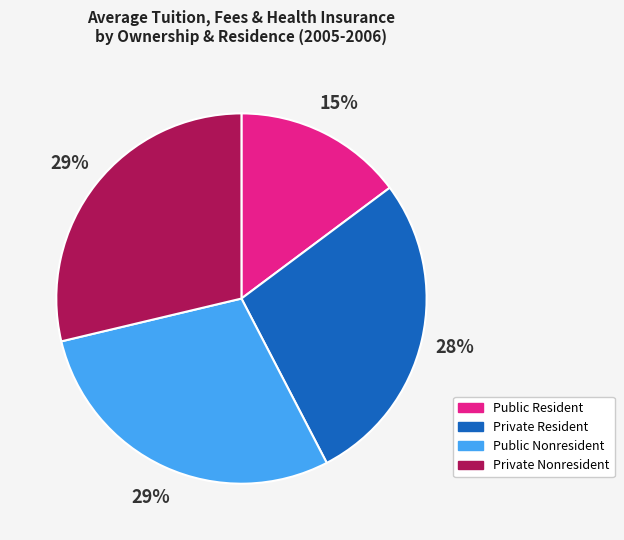

What is the ratio of the value at Public Resident to the value at Private Resident?

0.5